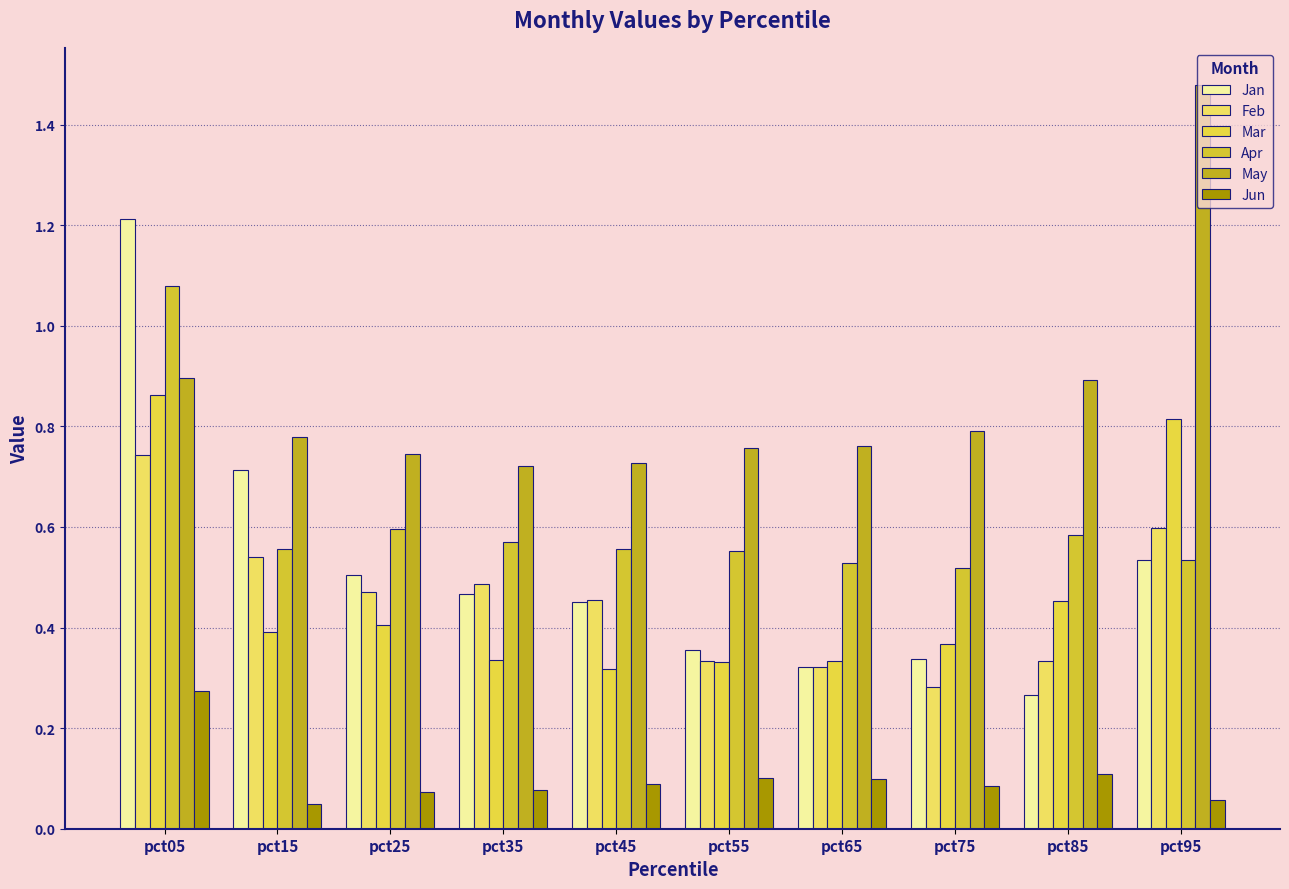

Rank the series by their maximum value, from highest to lowest.

May, Jan, Apr, Mar, Feb, Jun